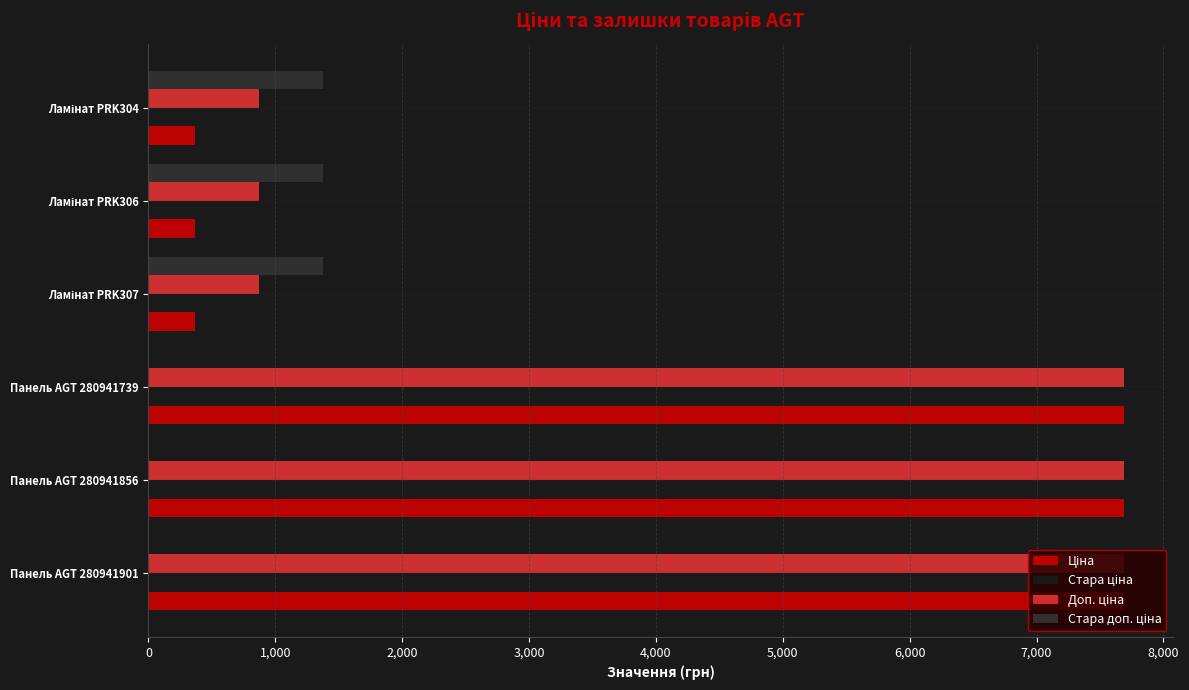

What is the total value across all series at Панель AGT 280941901?

15376.0